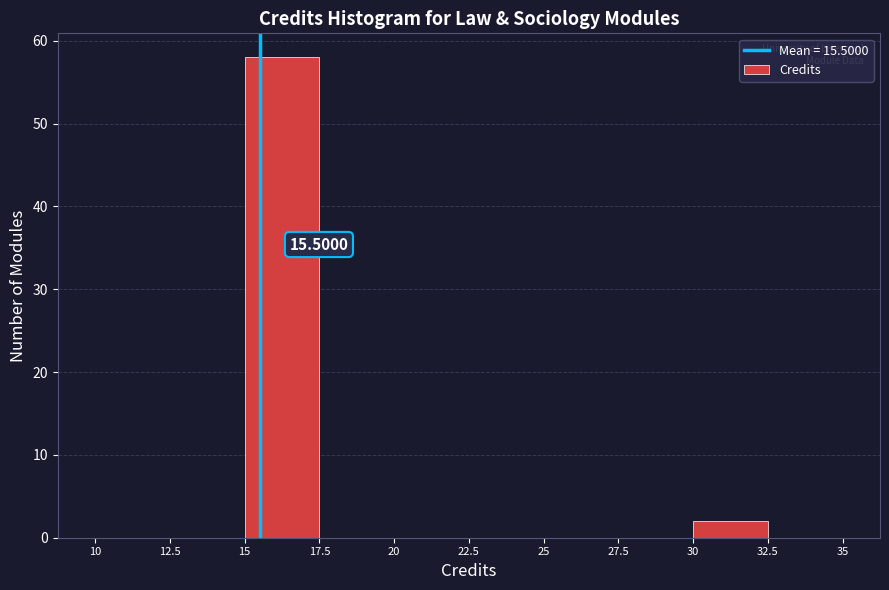

Which range on the x-axis has the tallest bar?

15 to 17.5